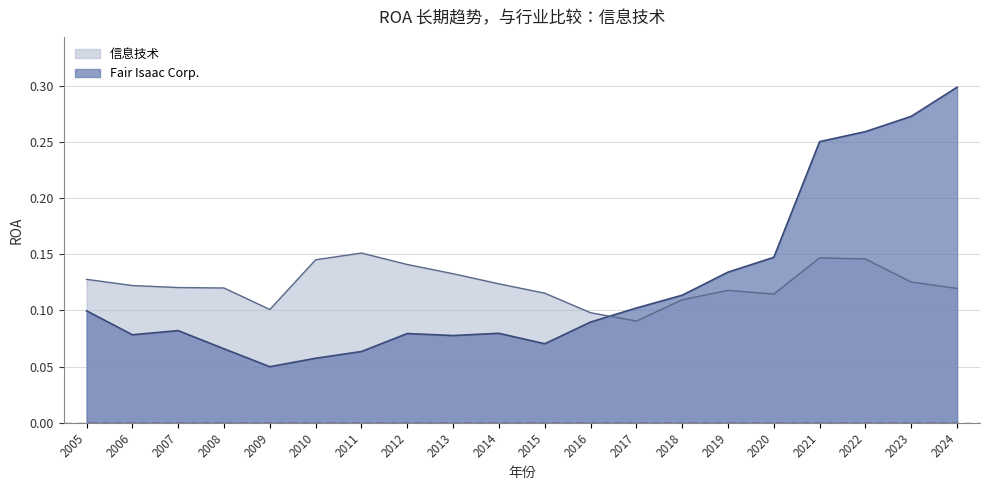

Where do Fair Isaac Corp. and 信息技术 first cross each other?

2016 and 2017